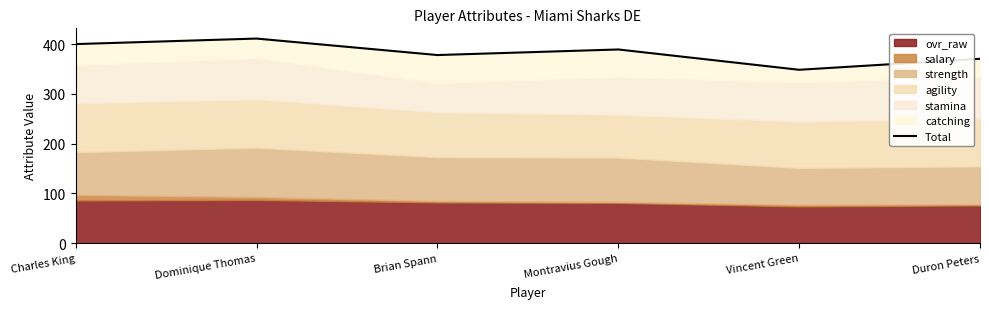

What is the label of the 5th point from the right?

Dominique Thomas